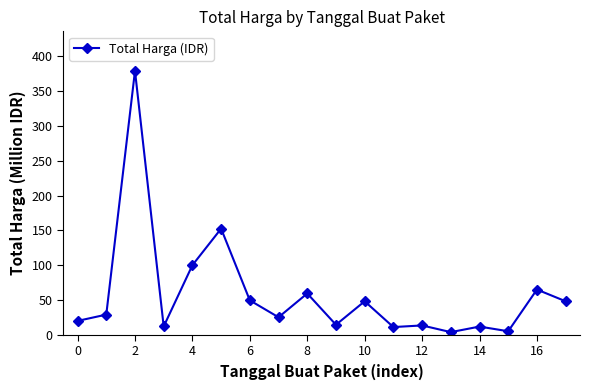

What is the sum of all values?

1047.5